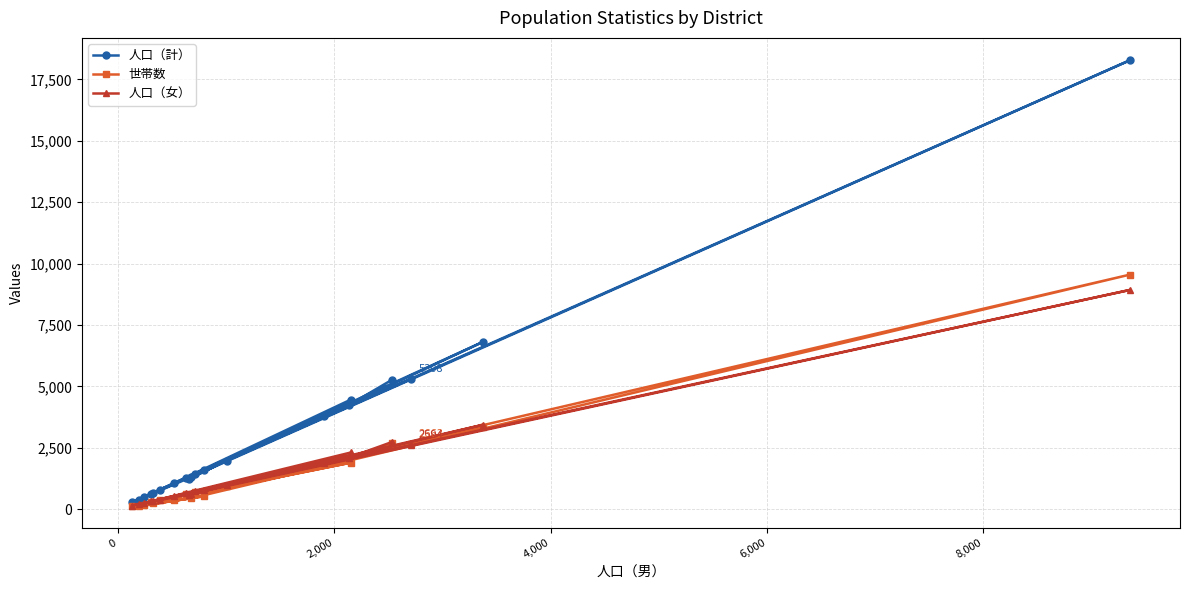

What is the highest value of the 人口（女） series?

8926